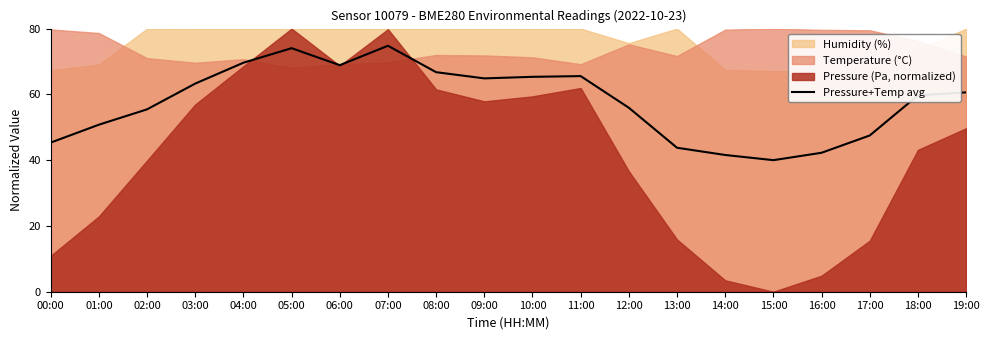

What is the difference between the second highest and second lowest values?

32.5